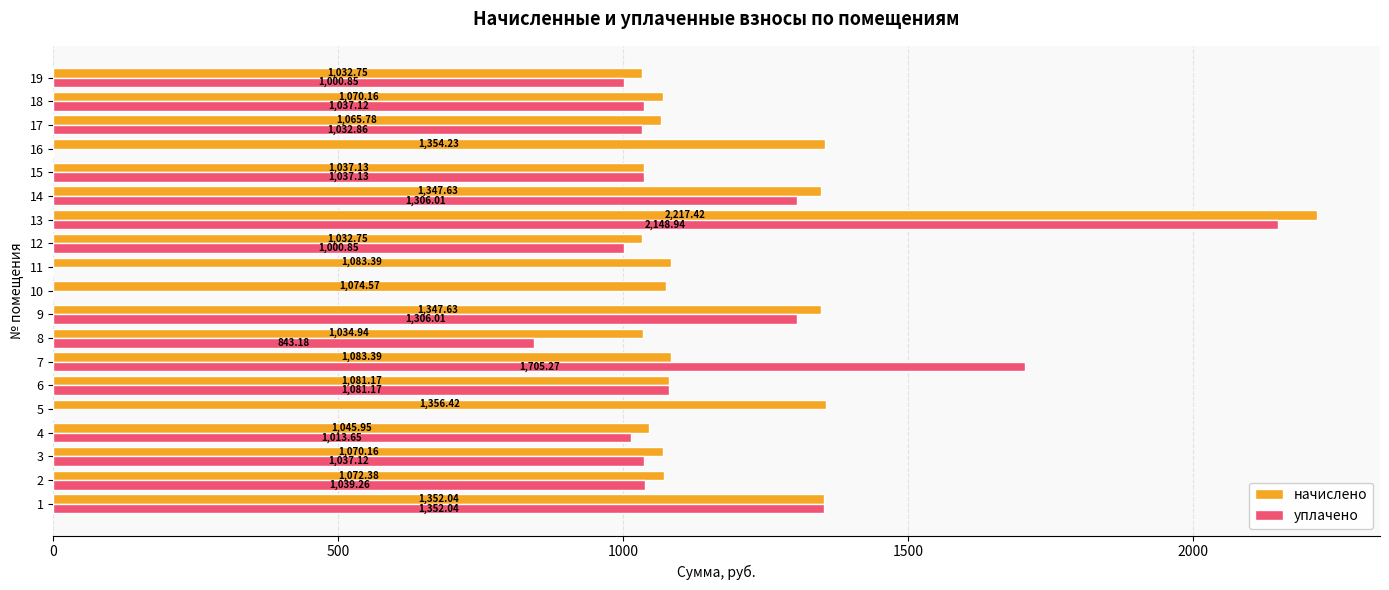

What is the sum of all уплачено values?

17941.5